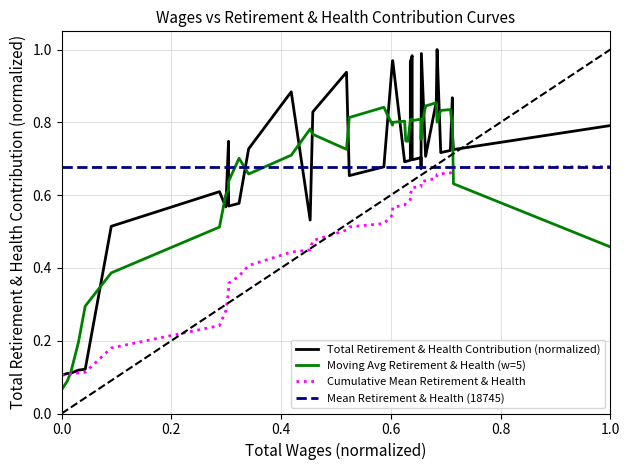

Reading right to left, extract all data points from this chart.

Total Retirement & Health Contribution (normalized): 0.8	0.7	0.8	0.9	0.9	0.7	0.7	1.0	0.9	0.7	1.0	0.7	0.7	0.7	1.0	1.0	0.7	0.7	0.7	0.7	1.0	1.0	0.7	0.7	0.9	0.8	0.5	0.9	0.7	0.6	0.6	0.7	0.6	0.6	0.5	0.1	0.1	0.1	0.1	0.1
Moving Avg Retirement & Health (w=5): 0.5	0.6	0.8	0.8	0.8	0.8	0.8	0.8	0.9	0.8	0.8	0.8	0.8	0.8	0.8	0.8	0.8	0.7	0.7	0.8	0.8	0.8	0.8	0.8	0.7	0.8	0.8	0.7	0.7	0.7	0.6	0.6	0.6	0.5	0.4	0.3	0.2	0.1	0.1	0.1
Cumulative Mean Retirement & Health: 0.7	0.7	0.7	0.7	0.7	0.7	0.7	0.7	0.6	0.6	0.6	0.6	0.6	0.6	0.6	0.6	0.6	0.6	0.6	0.6	0.6	0.5	0.5	0.5	0.5	0.5	0.4	0.4	0.4	0.4	0.4	0.3	0.3	0.2	0.2	0.1	0.1	0.1	0.1	0.1
Mean Retirement & Health (18745): 0.7	0.7	0.7	0.7	0.7	0.7	0.7	0.7	0.7	0.7	0.7	0.7	0.7	0.7	0.7	0.7	0.7	0.7	0.7	0.7	0.7	0.7	0.7	0.7	0.7	0.7	0.7	0.7	0.7	0.7	0.7	0.7	0.7	0.7	0.7	0.7	0.7	0.7	0.7	0.7